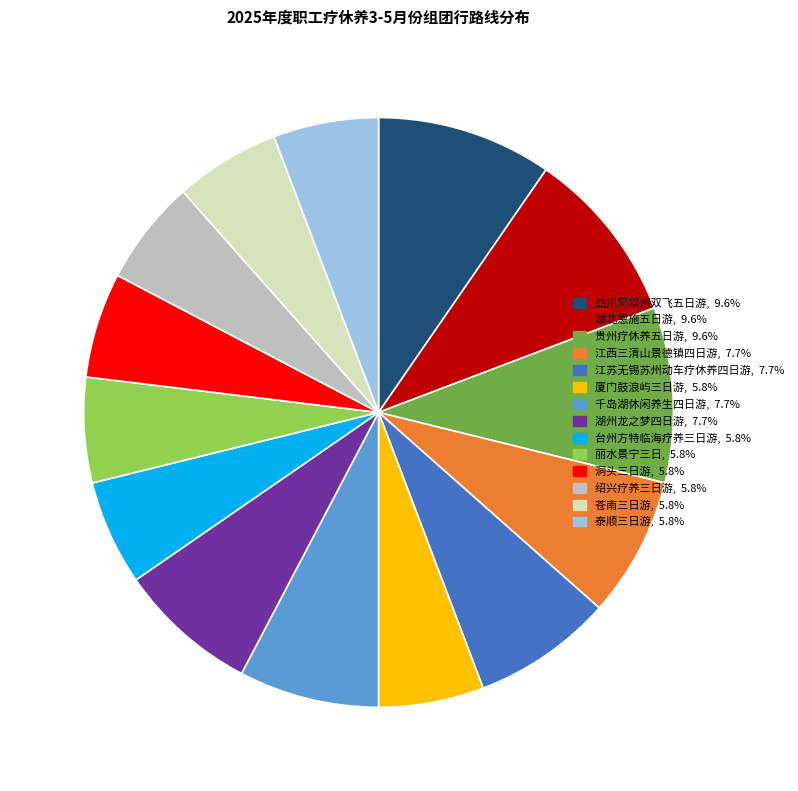

Combined, do 丽水景宁三日 and 泰顺三日游 account for over 50%?

No